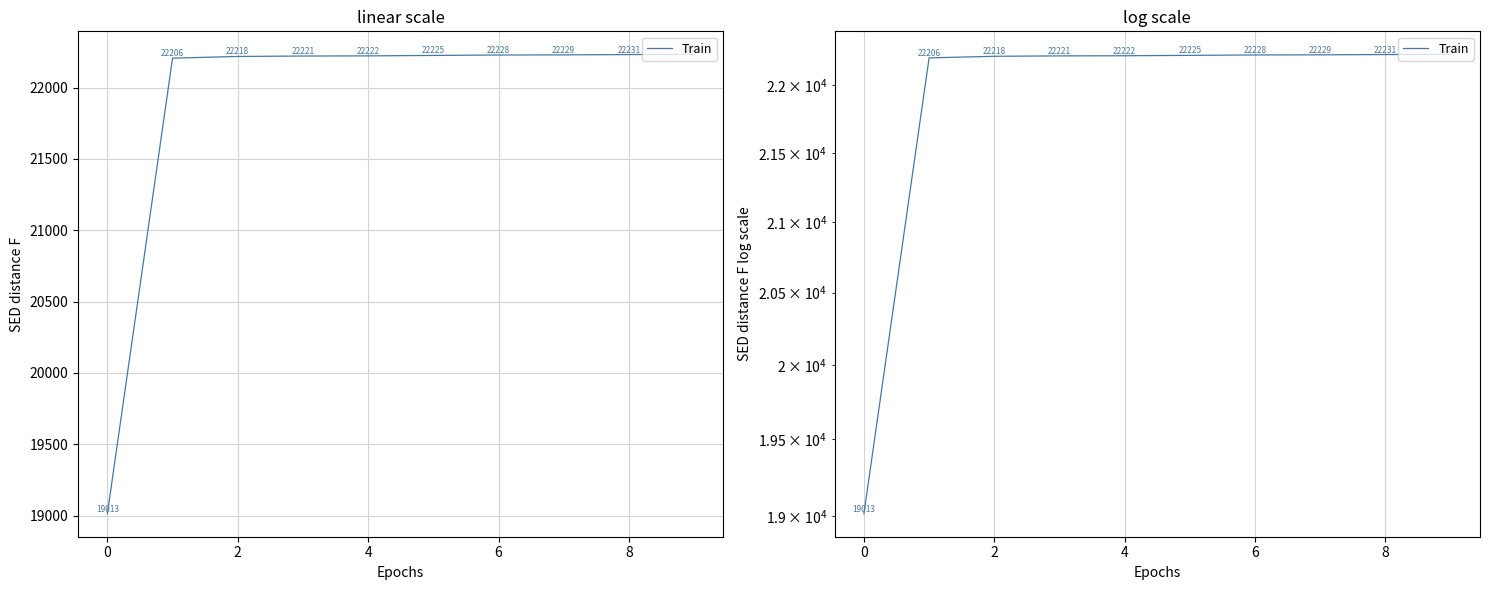

True or false: there are more than 0 points higher than both neighbors.

False